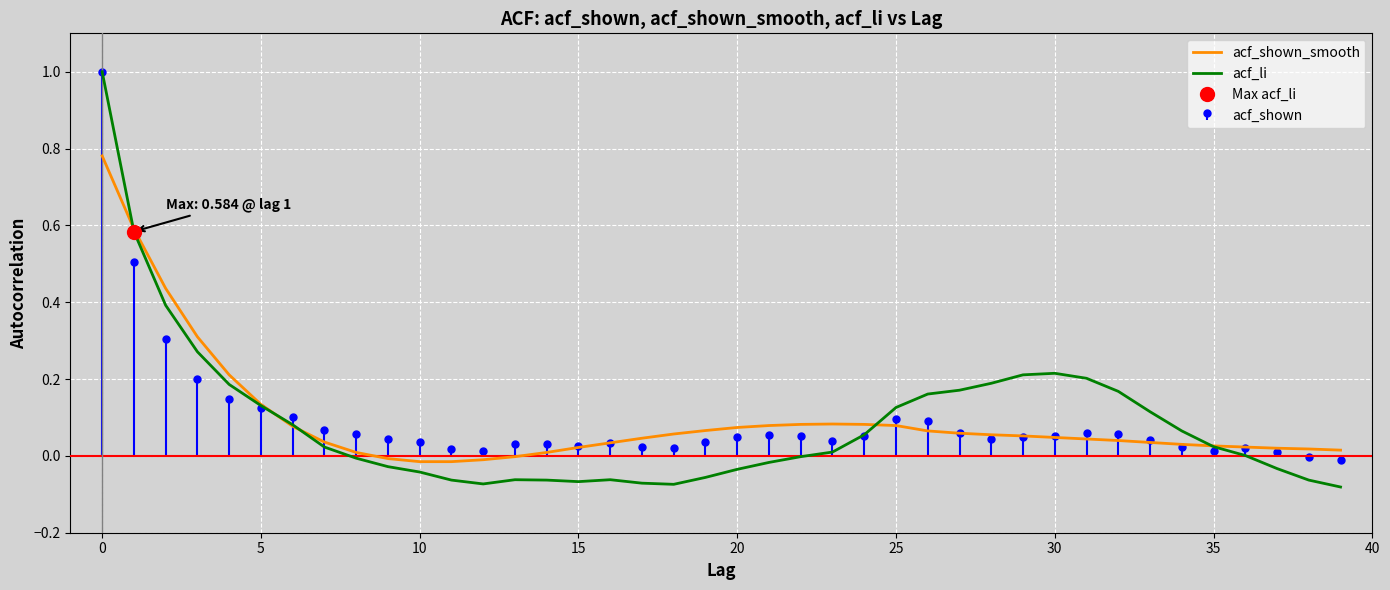

Which series ends up on top after the final intersection of acf_shown_smooth and acf_li?

acf_shown_smooth